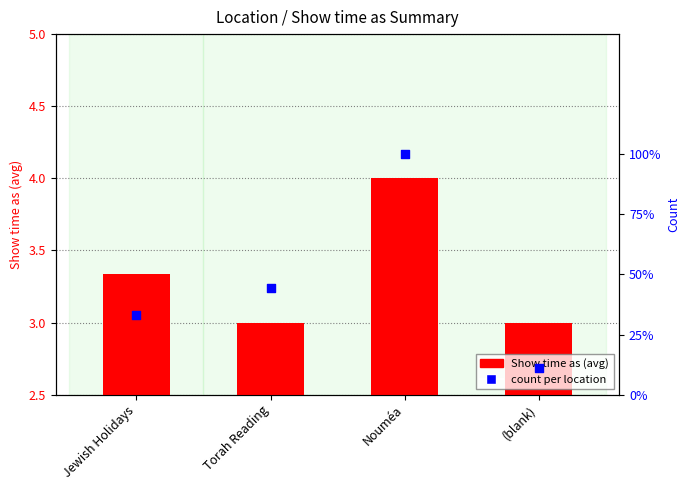

What are all the series names shown in the legend?

Show time as (avg), count